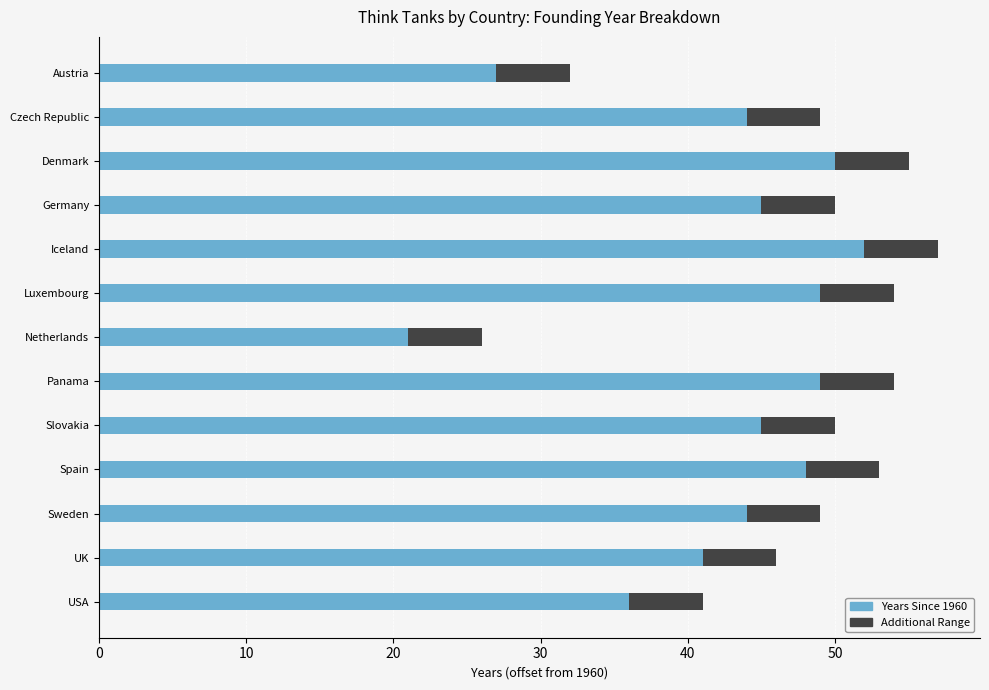

Which category has the lowest value in the Years Since 1960 series?

Netherlands